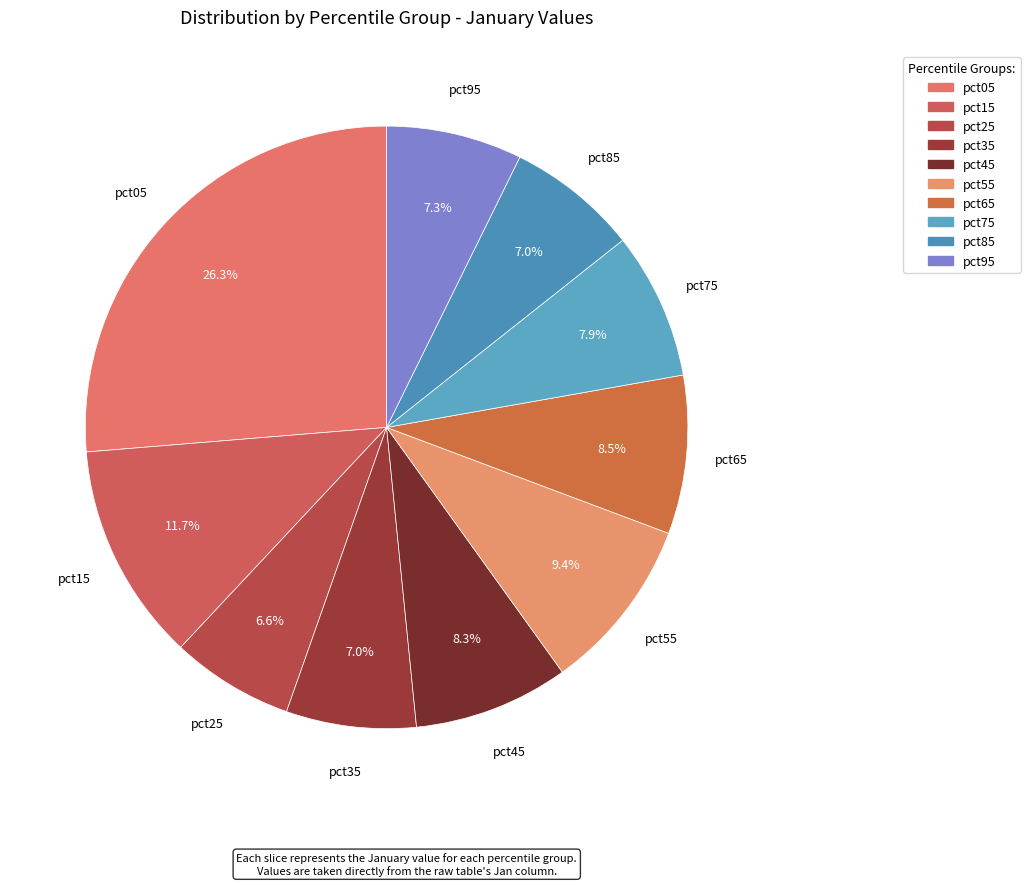

True or false: pct15 accounts for 12% of the total.

True